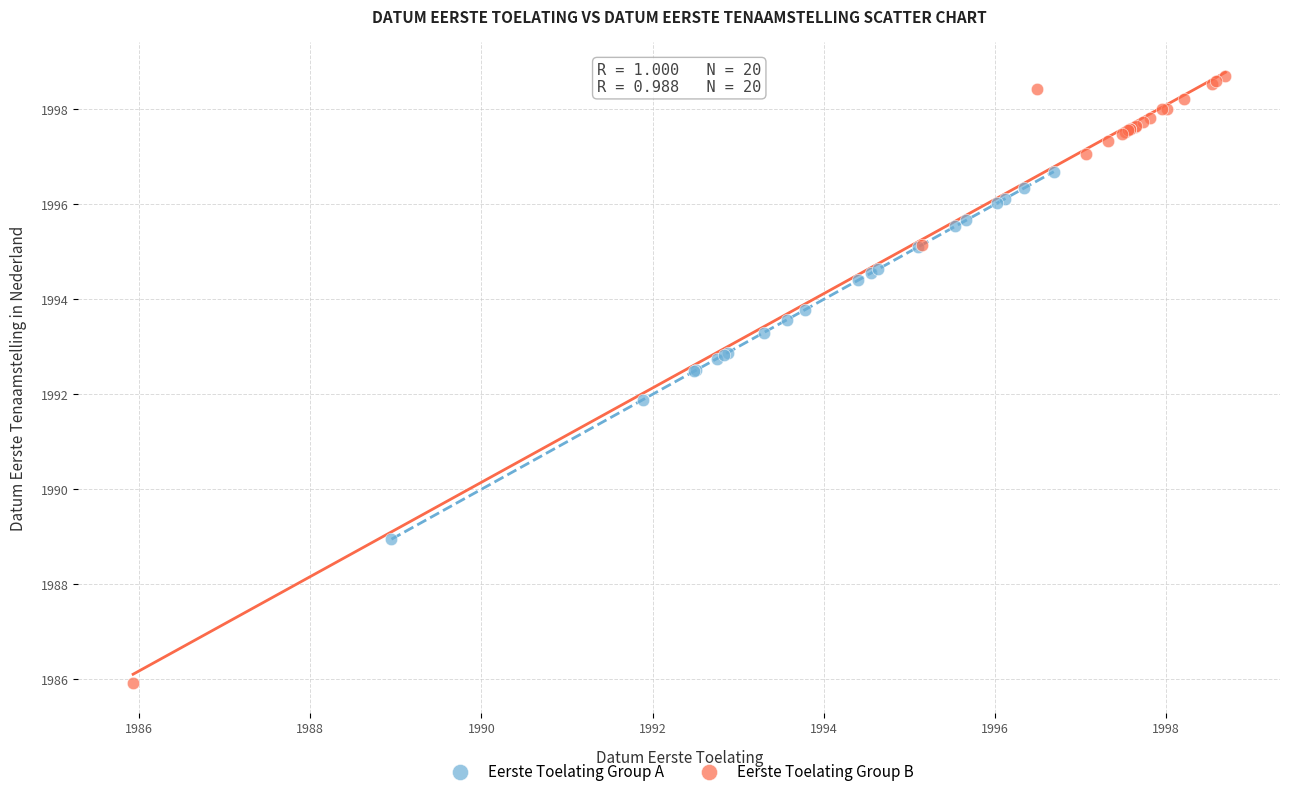

Which series reaches the minimum Y coordinate?

Eerste Toelating Group B